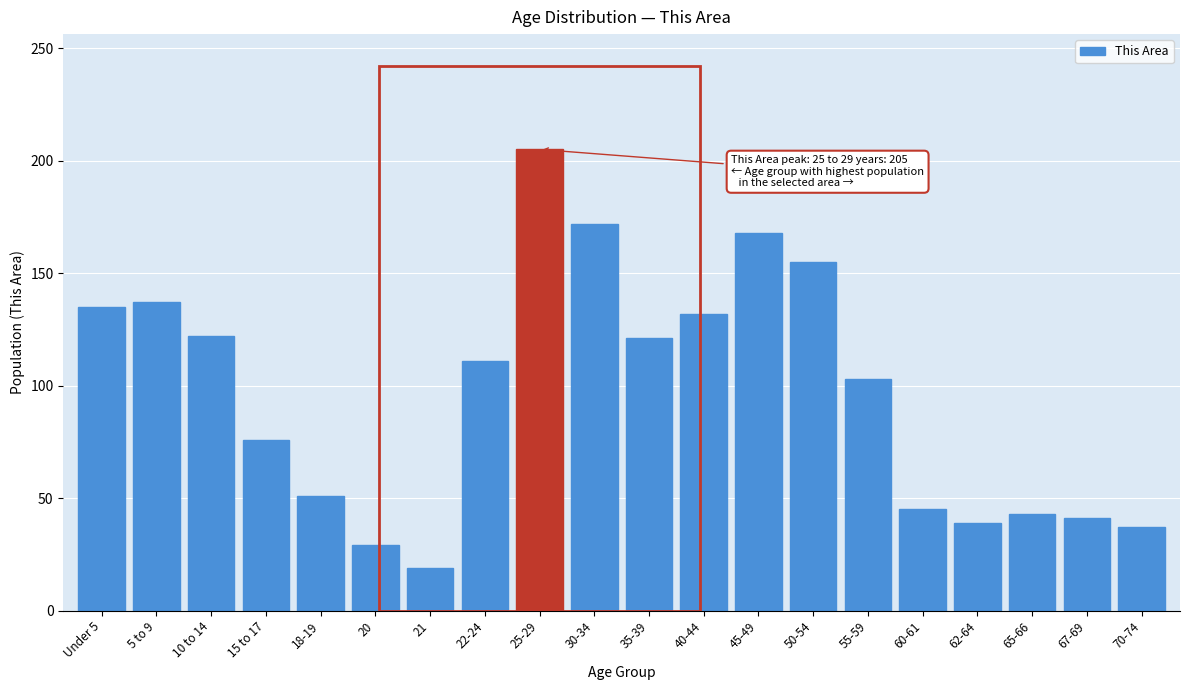

What value does the data have at 22-24?

111